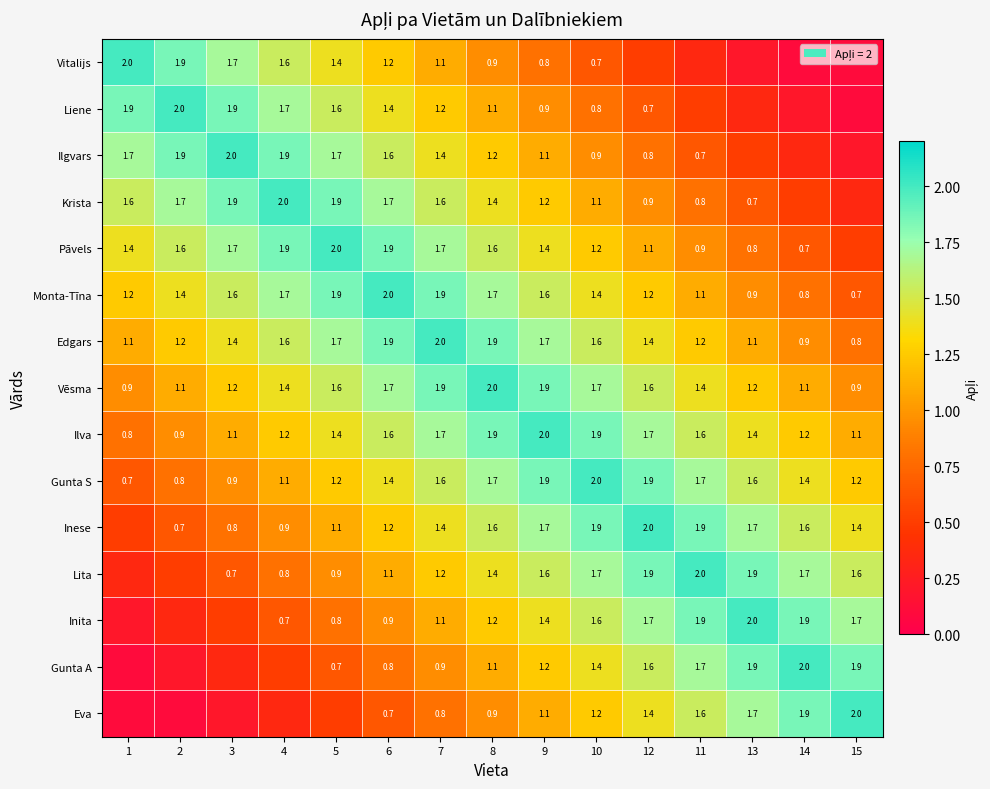

Is the value of Vēsma at 4 greater than the value of Krista at 10?

Yes